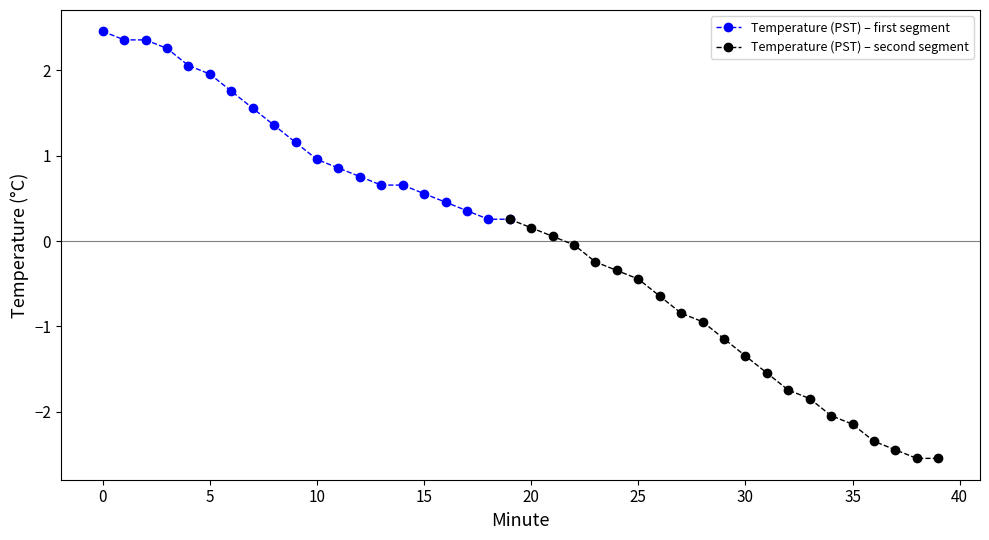

What is the difference between the values at 25 and 38?

2.1